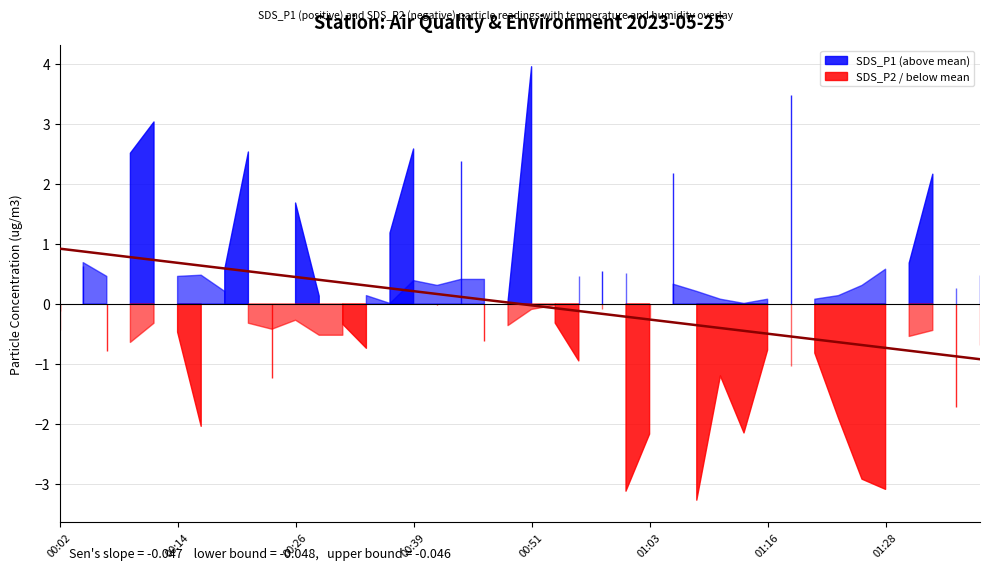

True or false: the data shows 0.4 at 00:26.

True